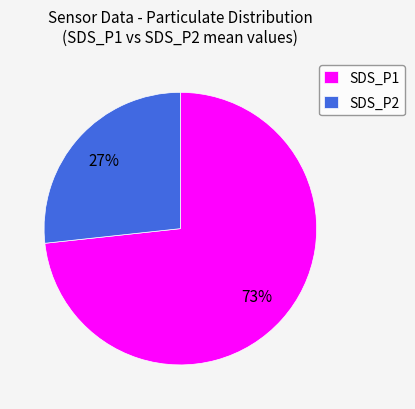

True or false: SDS_P1 accounts for 73% of the total.

True